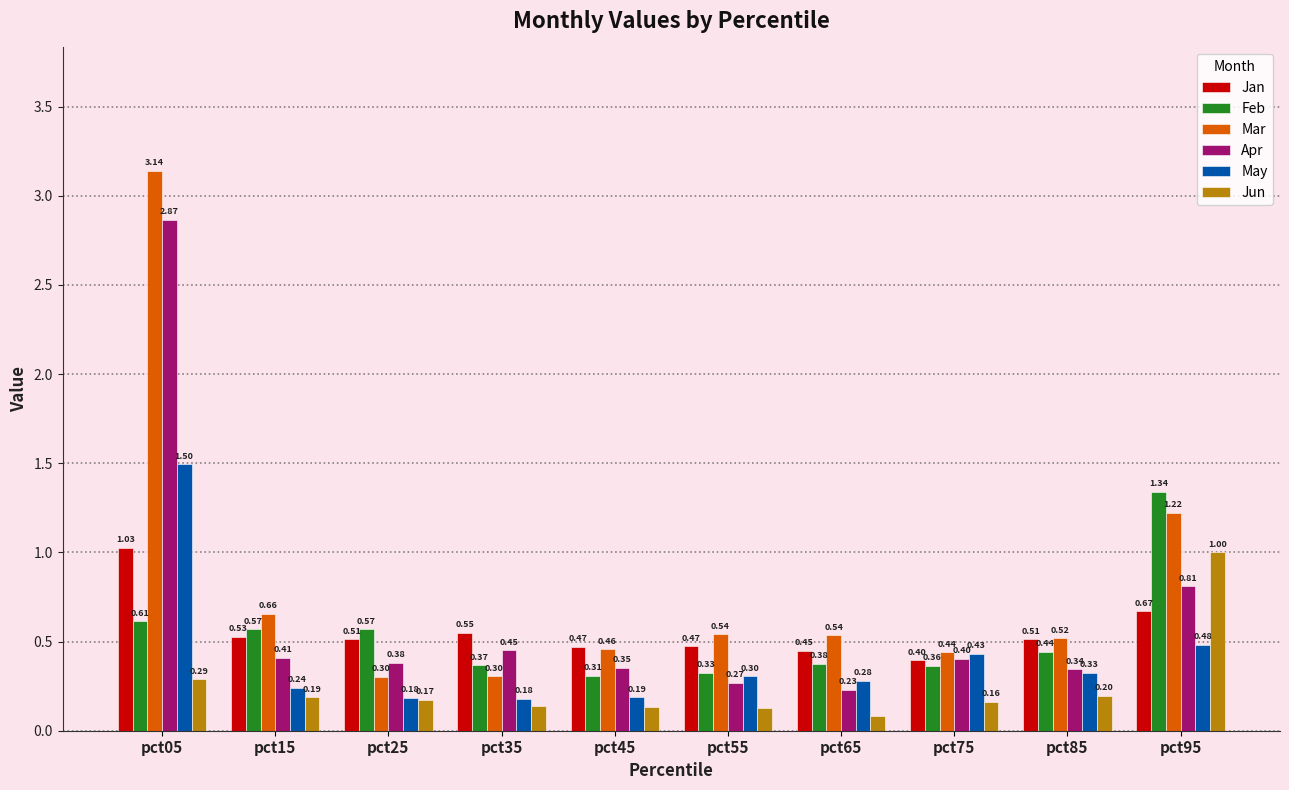

What is the sum of the Jan values at pct05 and pct35?

1.6